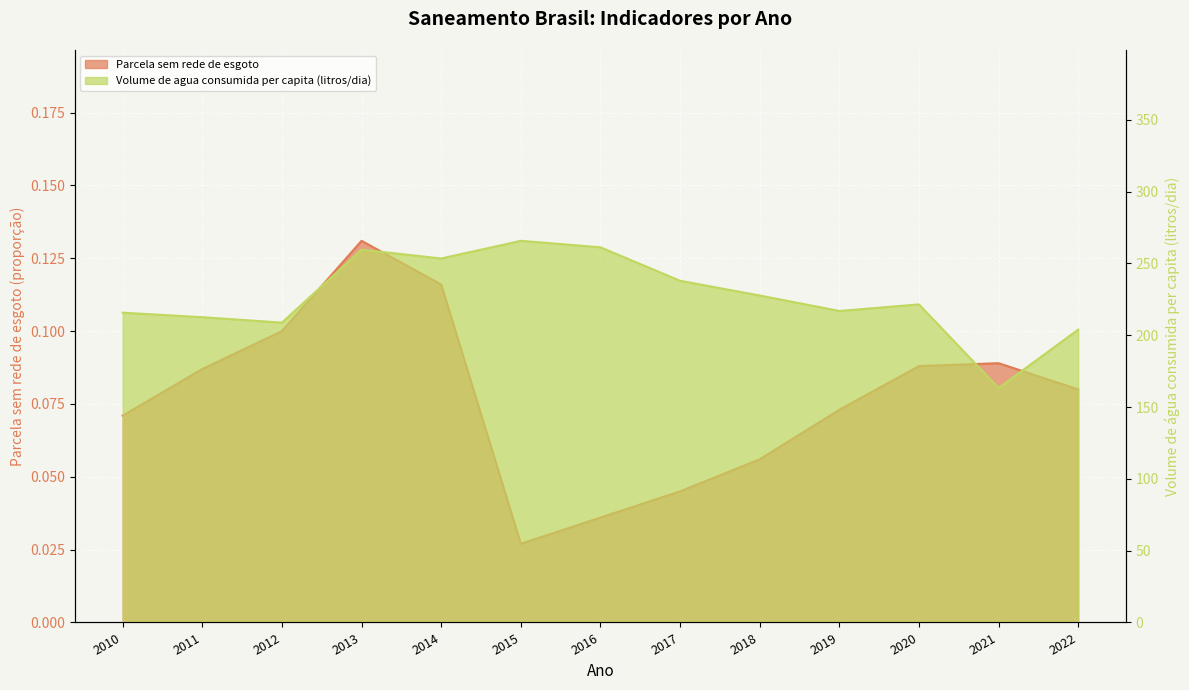

True or false: Parcela sem rede de esgoto has more than 2 points higher than both neighbors.

False